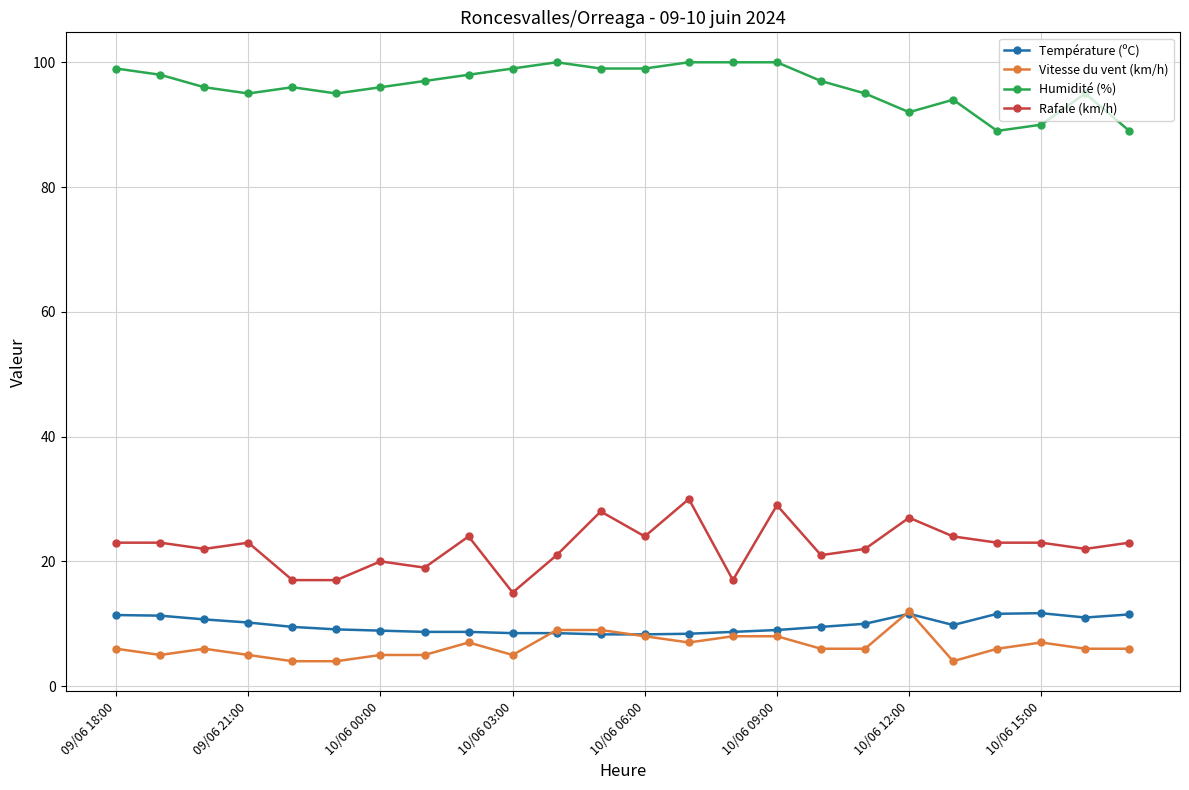

What is the value of the Humidité (%) point at the 4th from the left?

95.0